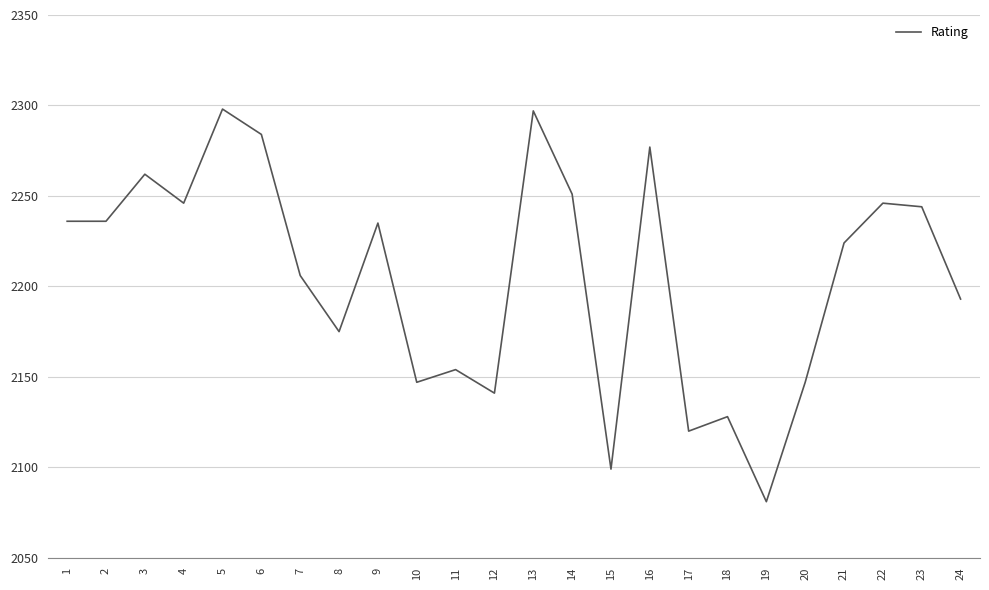

At which label is the value closest to 2189?

24